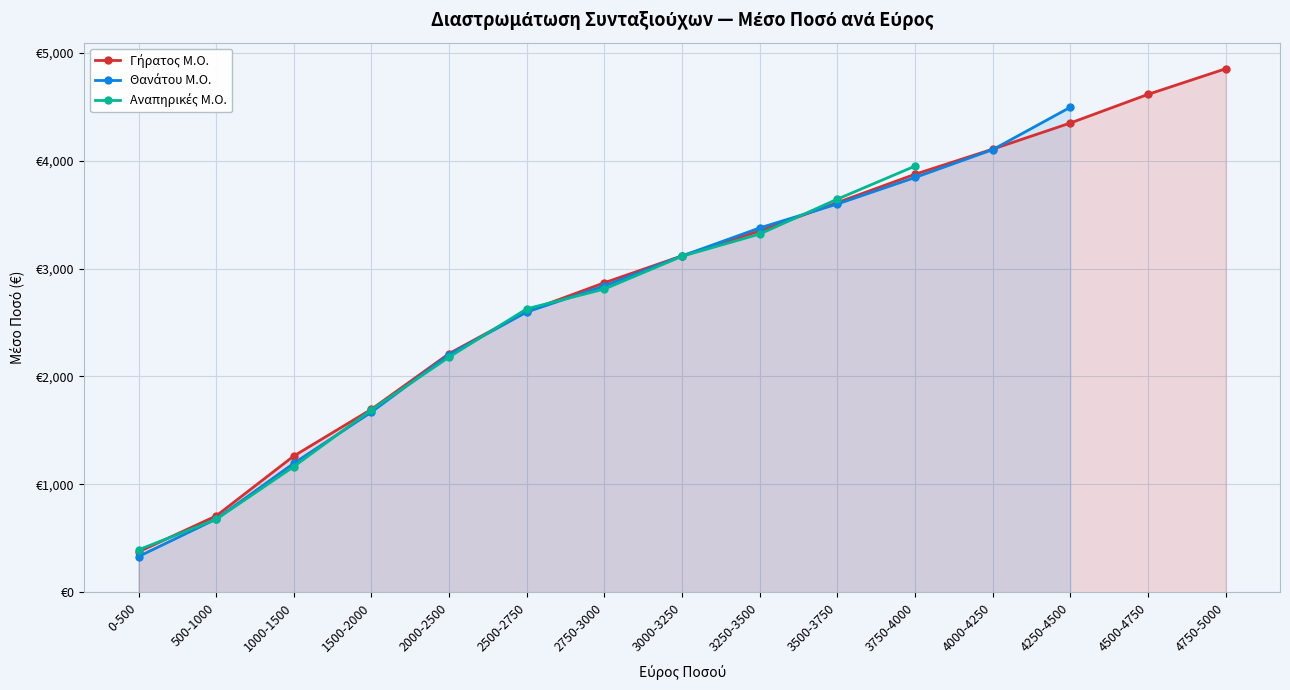

What are all the series names shown in the legend?

Γήρατος Μ.Ο., Θανάτου Μ.Ο., Αναπηρικές Μ.Ο.